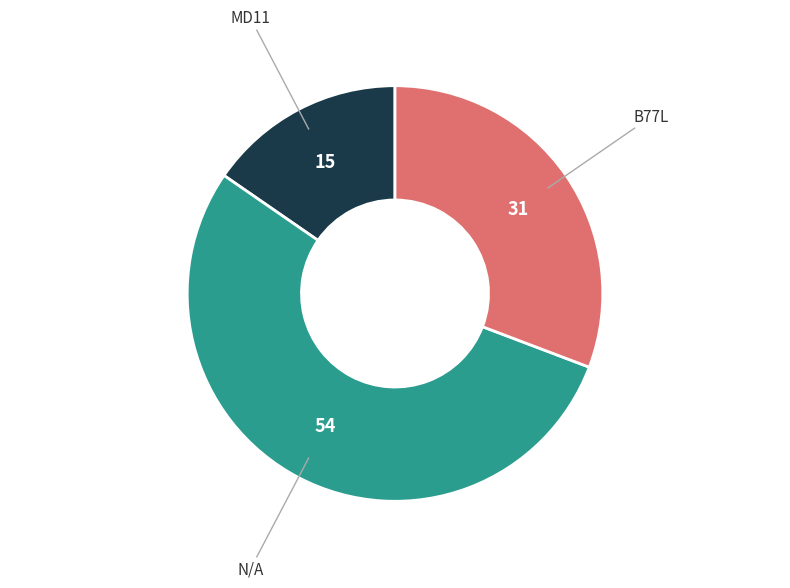

Is there any slice that represents more than half of the pie?

Yes